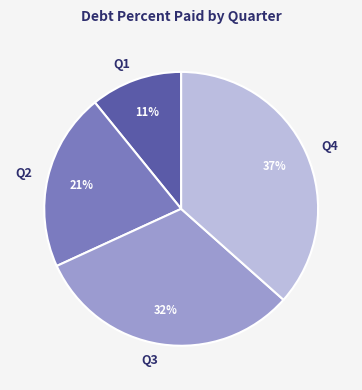

Rank the categories by value from lowest to highest.

Q1, Q2, Q3, Q4